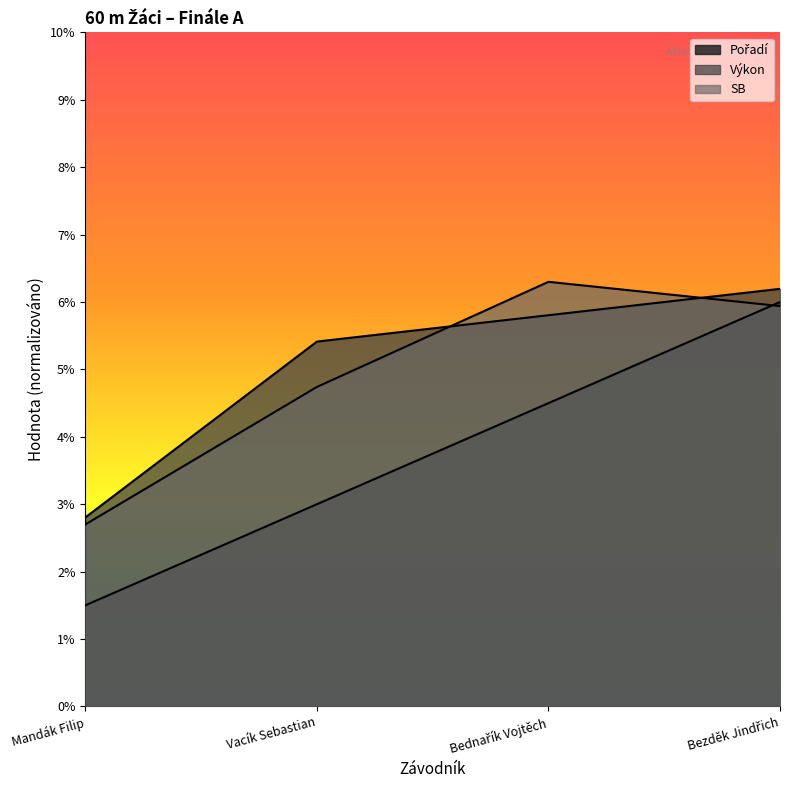

What is the minimum value shown in the chart?

1.5